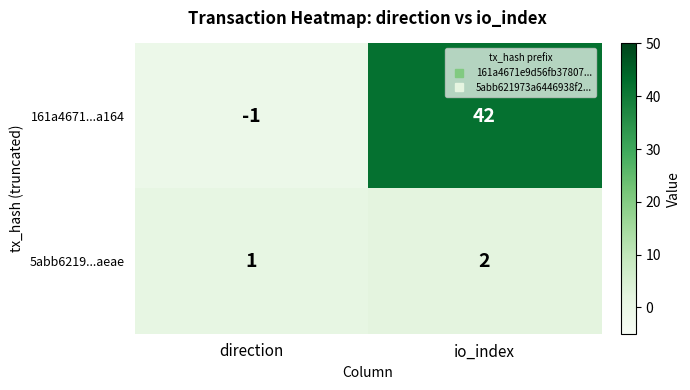

Rank the series by their maximum value, from highest to lowest.

161a4671...a164, 5abb6219...aeae